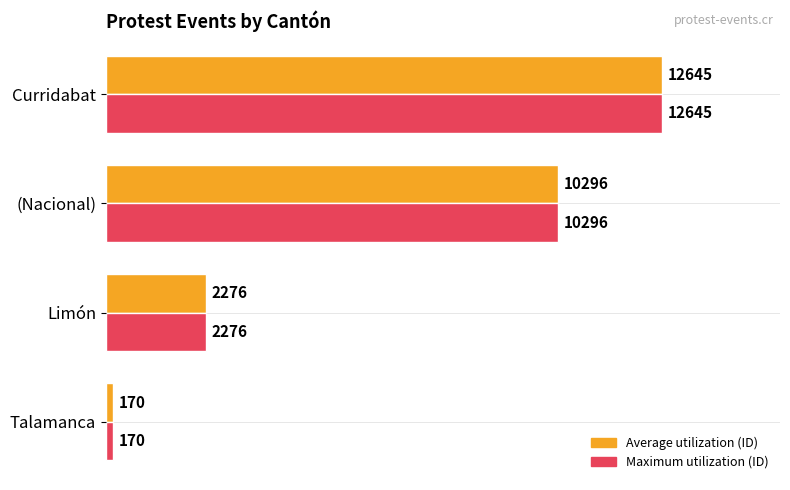

Count the number of categories in the chart.

4